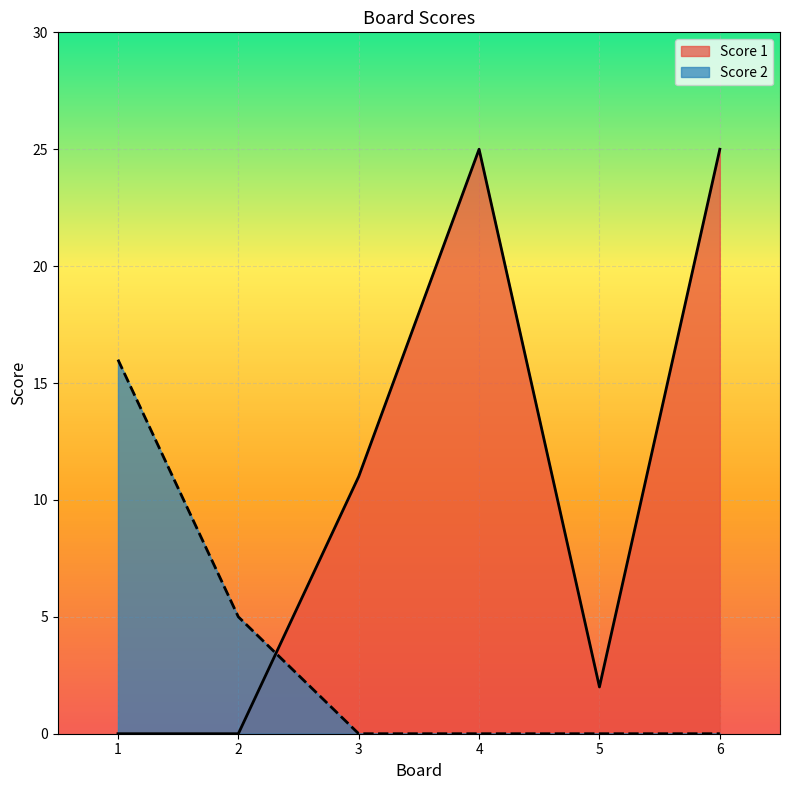

How many intersections are there between Score 2 and Score 1?

1